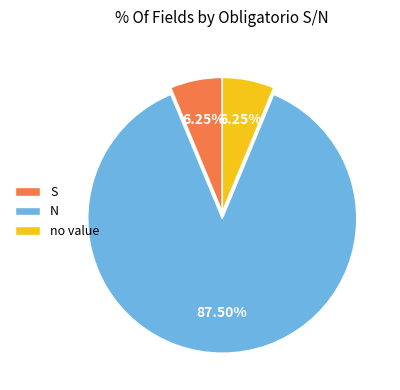

Which category has the biggest portion of the pie?

N